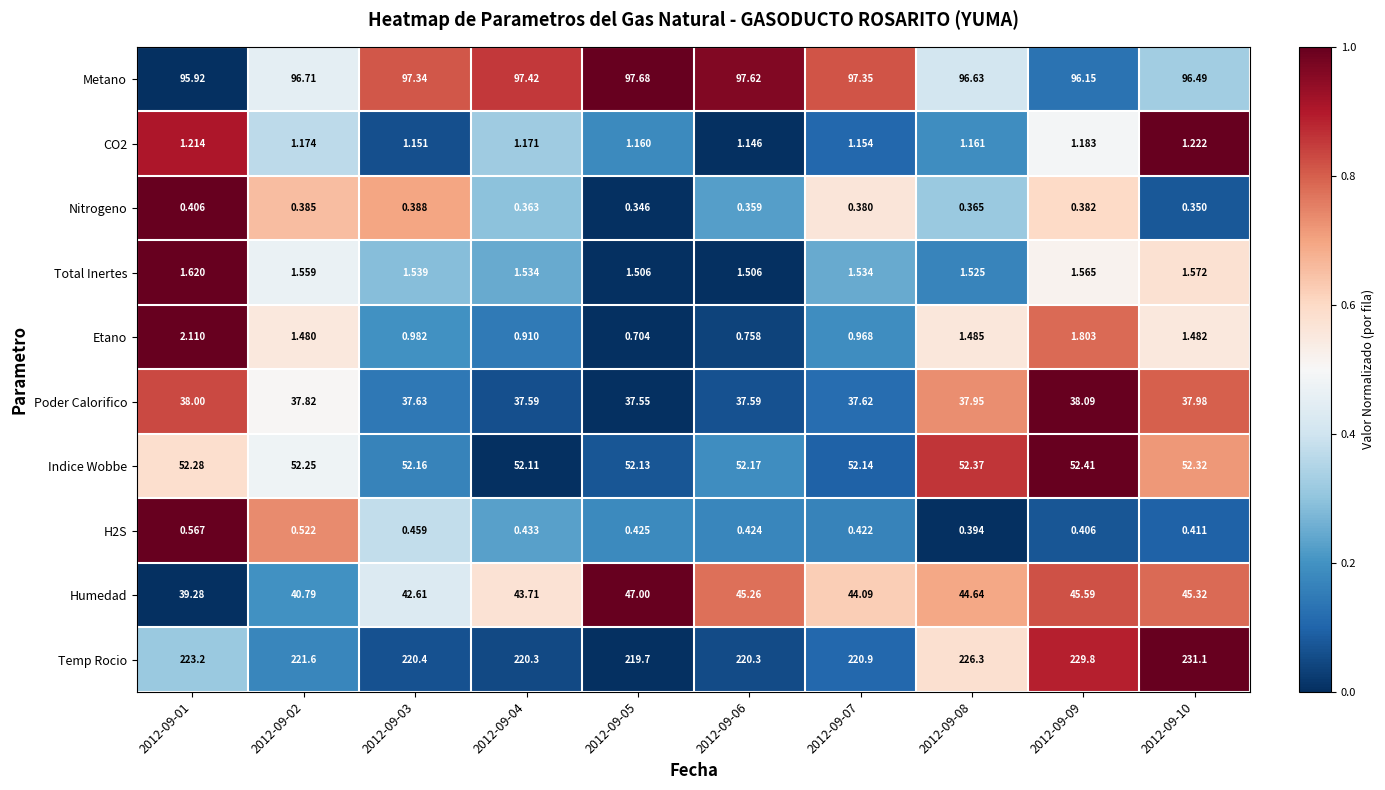

Which series has the largest total across all categories?

Temp Rocio